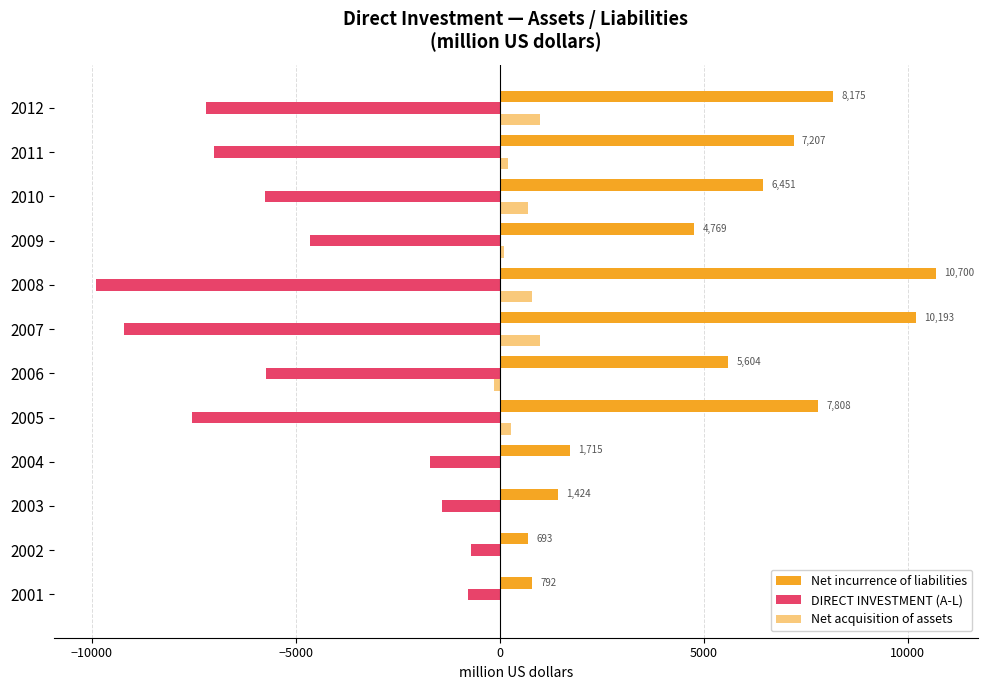

Count the number of data series in this chart.

3